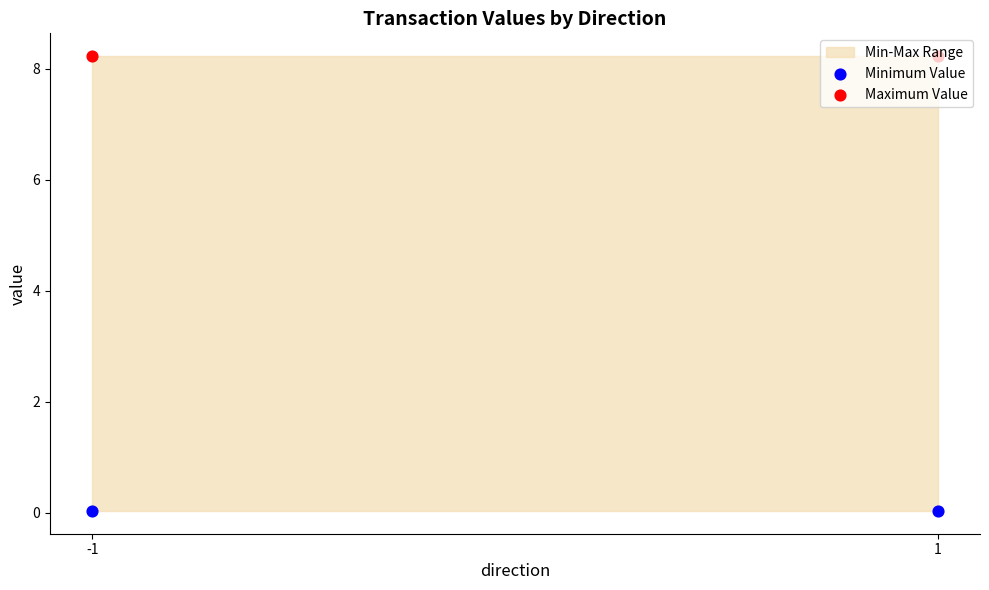

Which series reaches the maximum Y coordinate?

Maximum Value